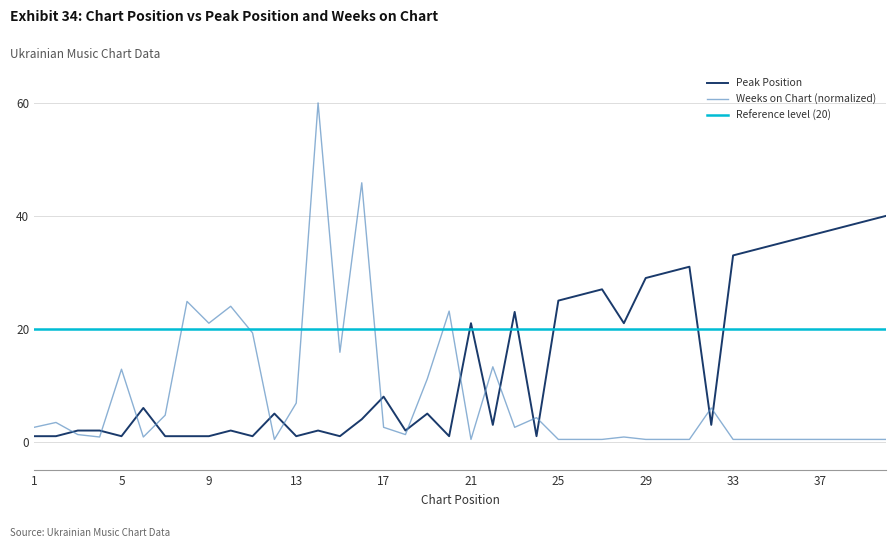

What is the difference between the Peak Position values at 5 and 30?

29.0